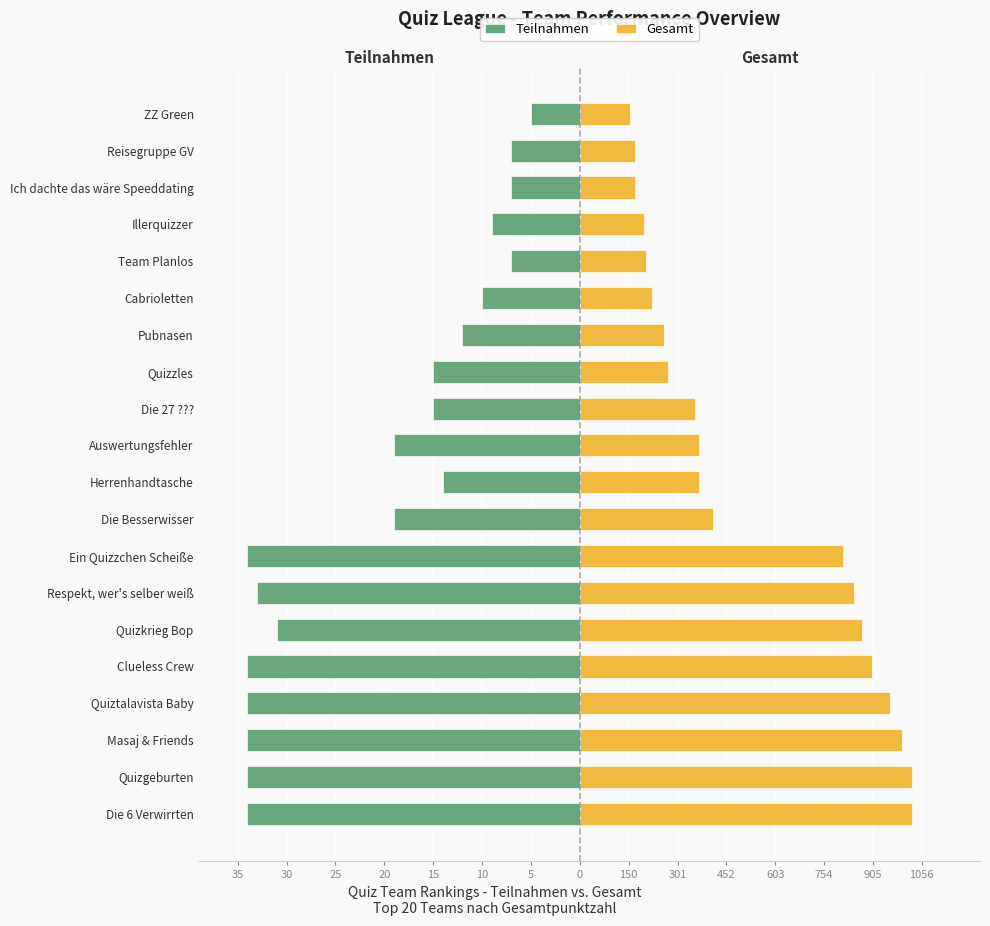

Are the bars grouped side by side (vs. stacked)?

Yes